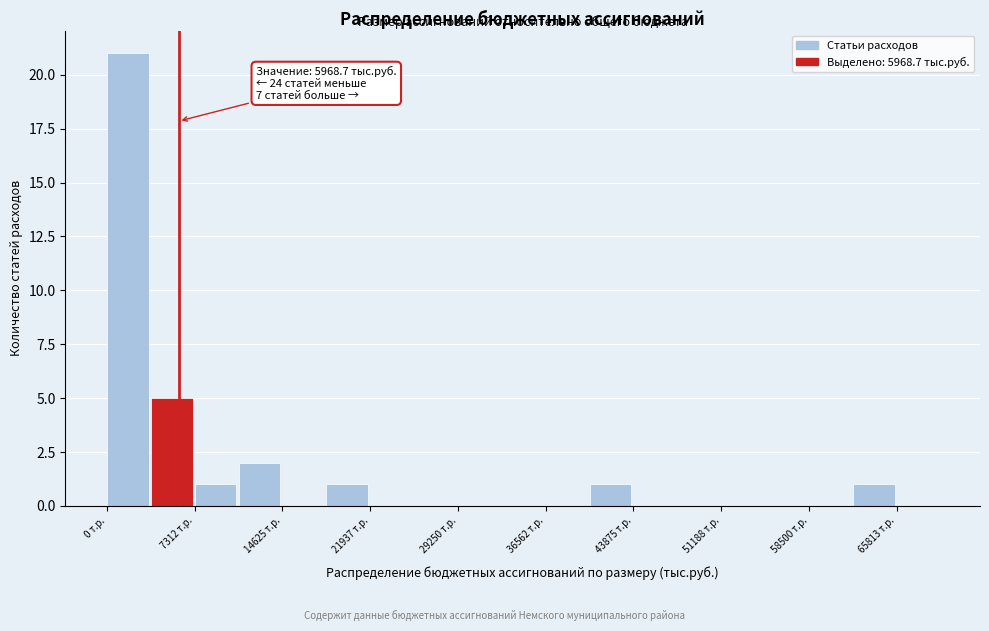

Around what value on the x-axis is the tallest bar? Give the approximate position of its centre, as read against the axis.

2000